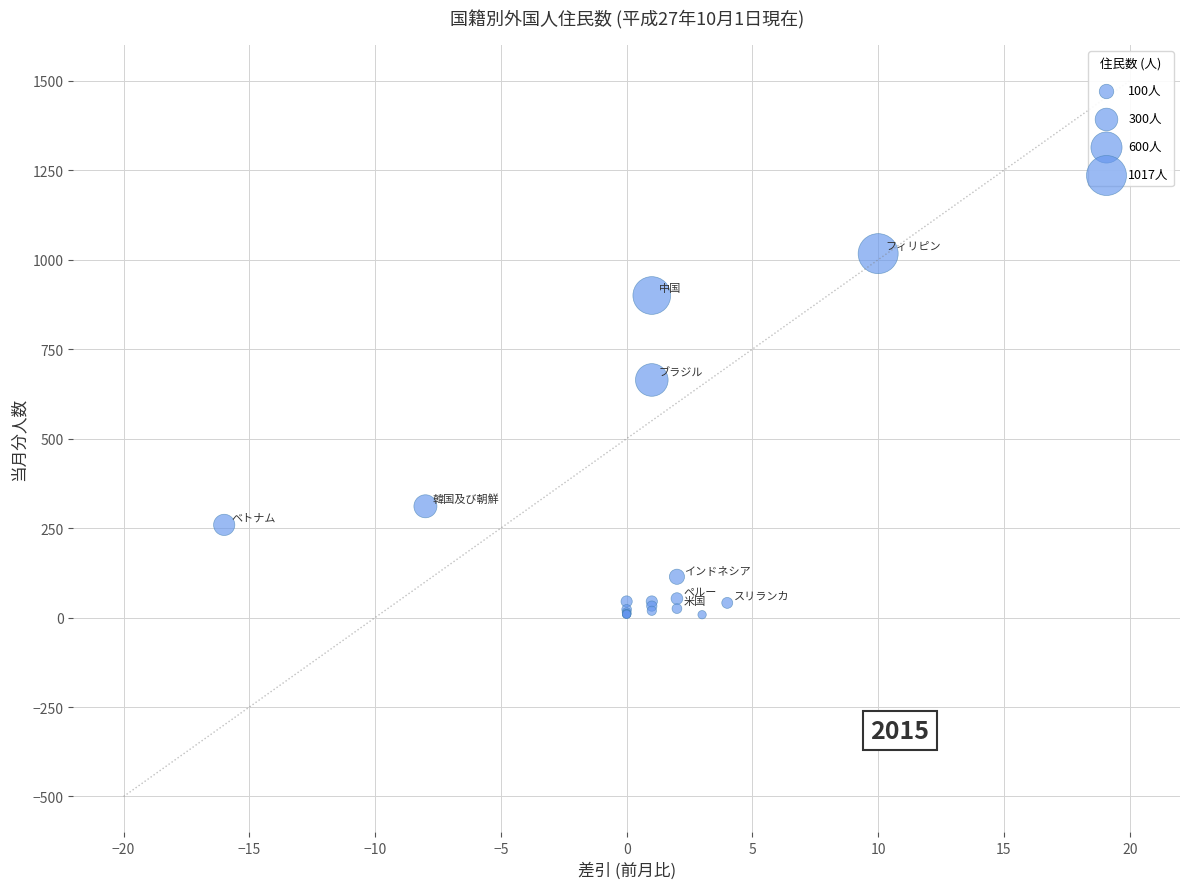

What Y value in the scatter plot is closest to 512?

664